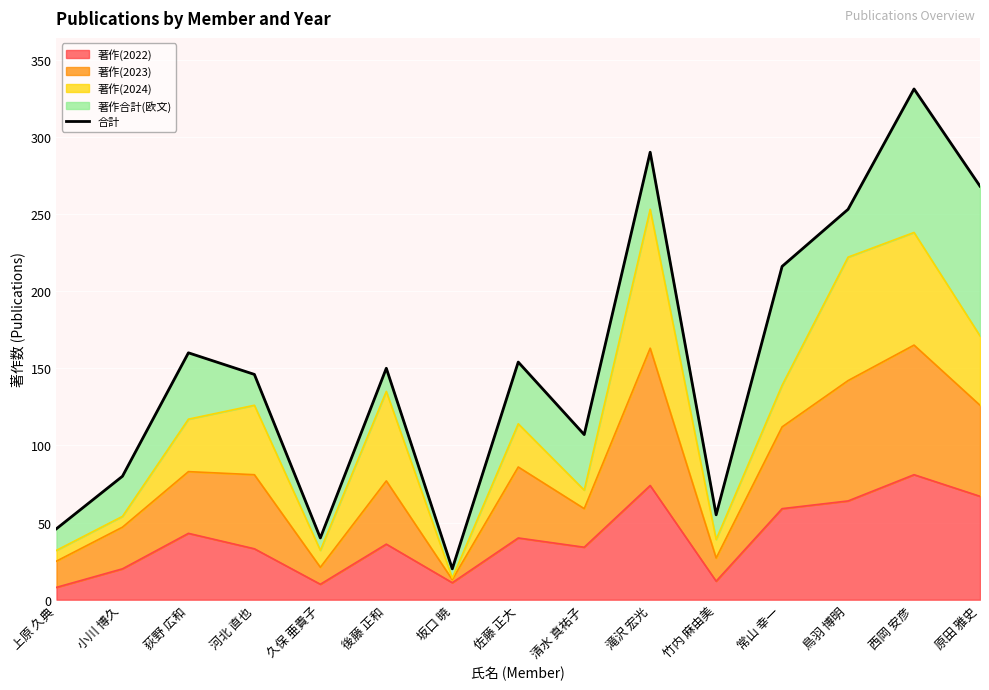

What is the minimum value shown in the chart?

20